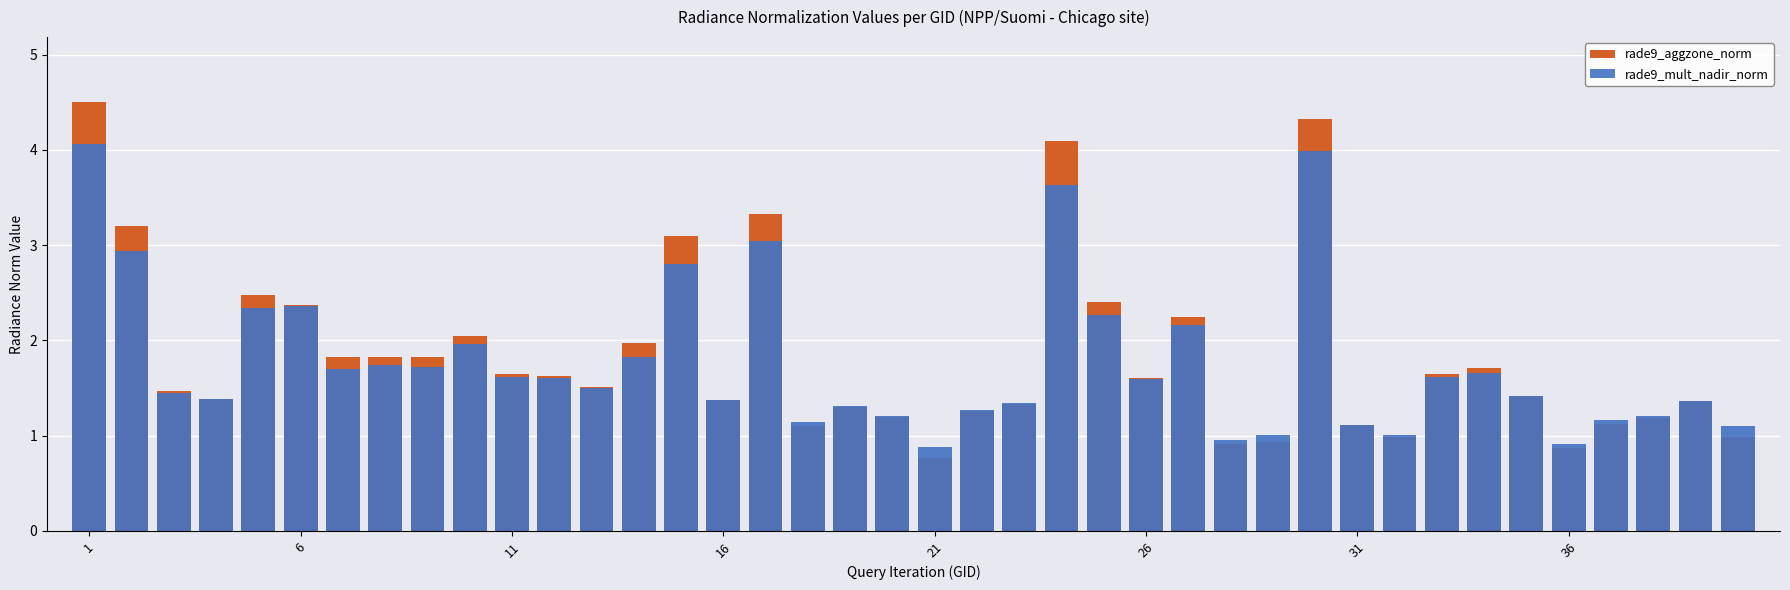

What are all the series names shown in the legend?

rade9_aggzone_norm, rade9_mult_nadir_norm